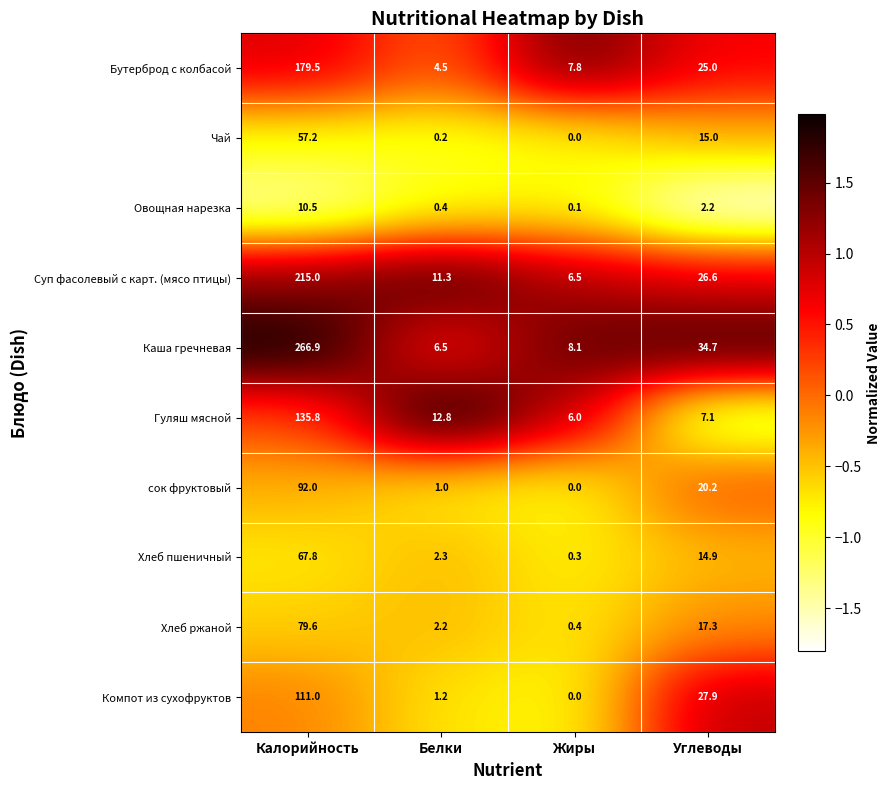

What is the difference between the Каша гречневая values at Углеводы and Жиры?

26.6